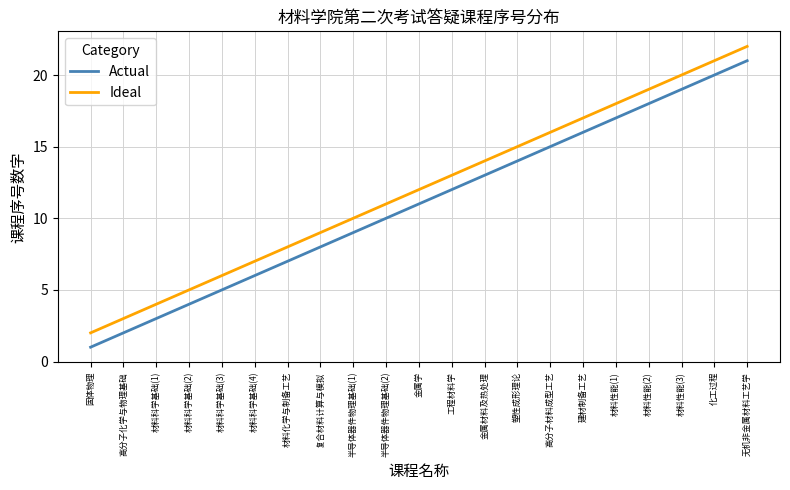

At which label does Ideal reach its peak?

无机非金属材料工艺学